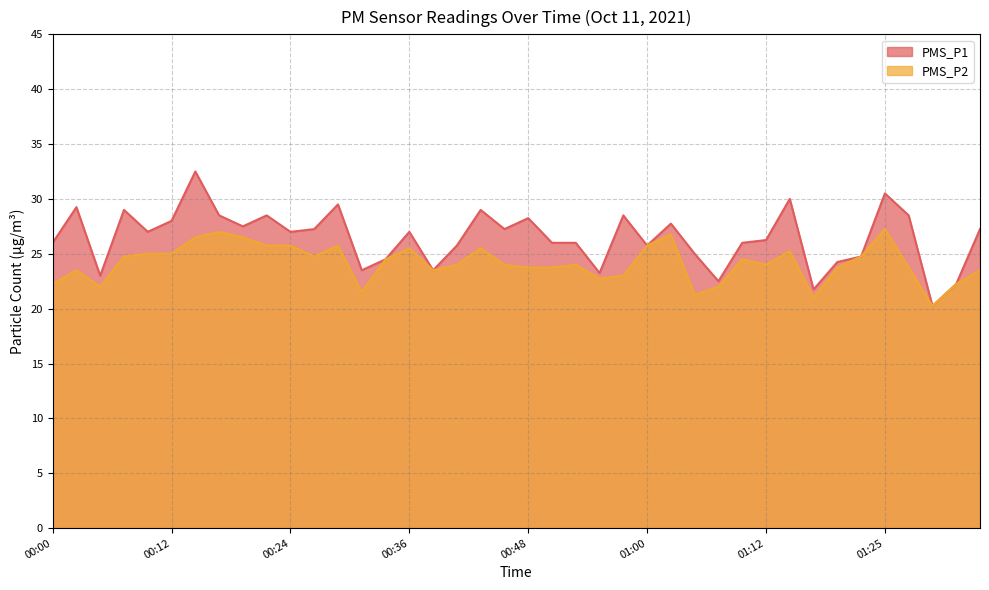

At which category is the sum across all series the highest?

00:14